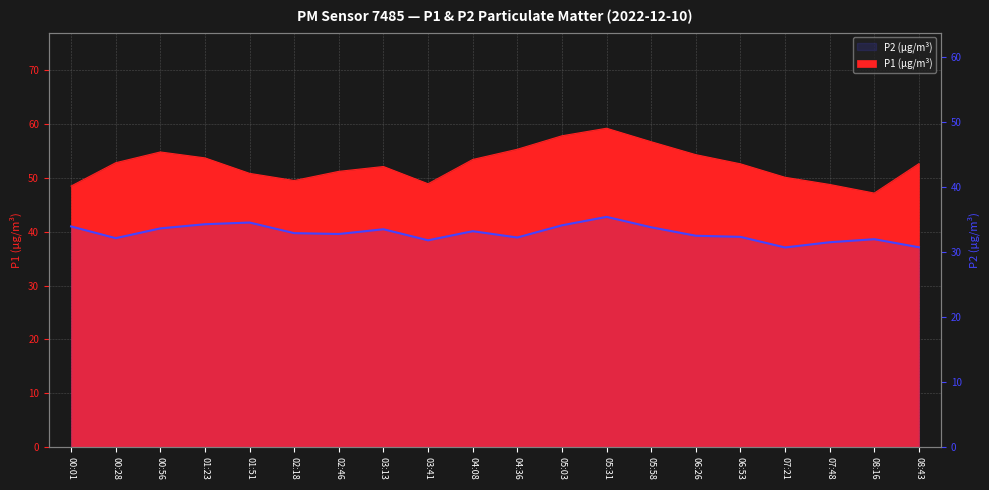

At which category does the chart reach its peak across all series?

05:31